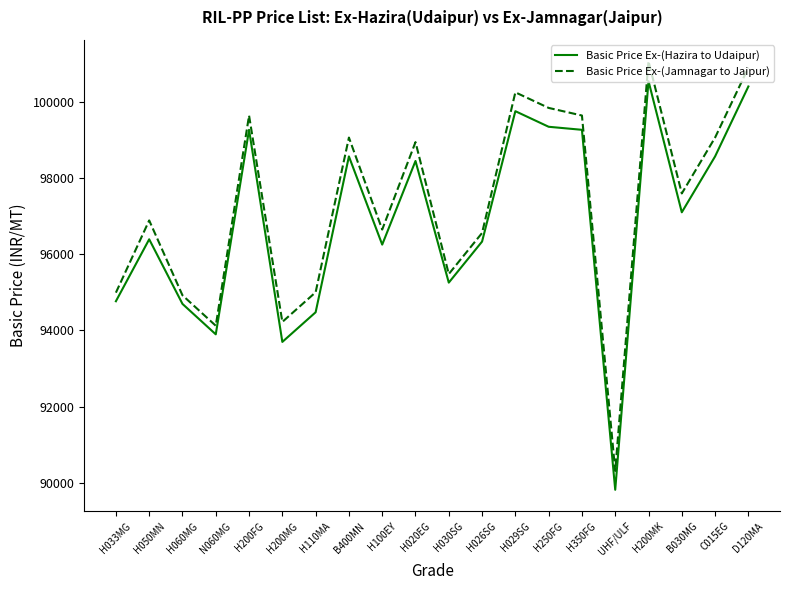

Where is the first local minimum for Basic Price Ex-(Hazira to Udaipur)?

N060MG